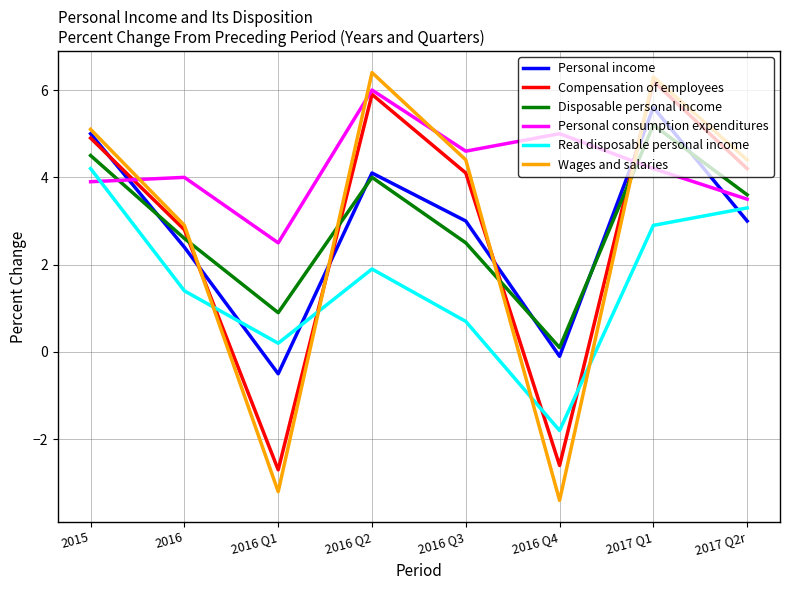

How many values in the Disposable personal income series exceed 3?

4